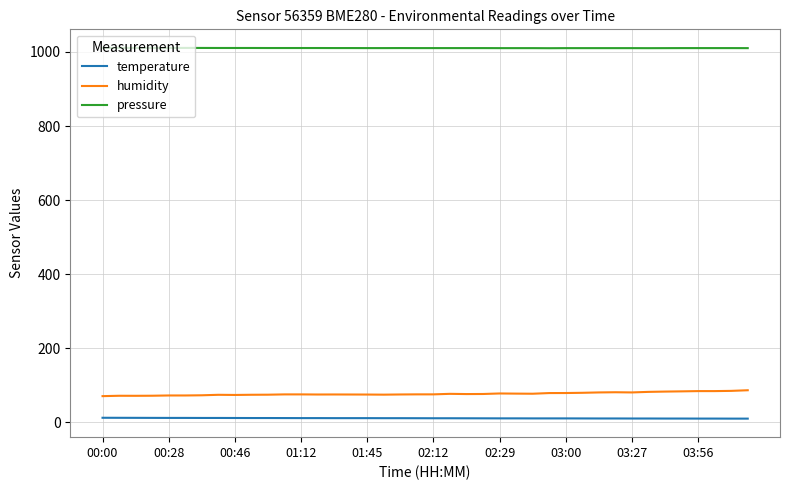

Count the number of categories in the chart.

40